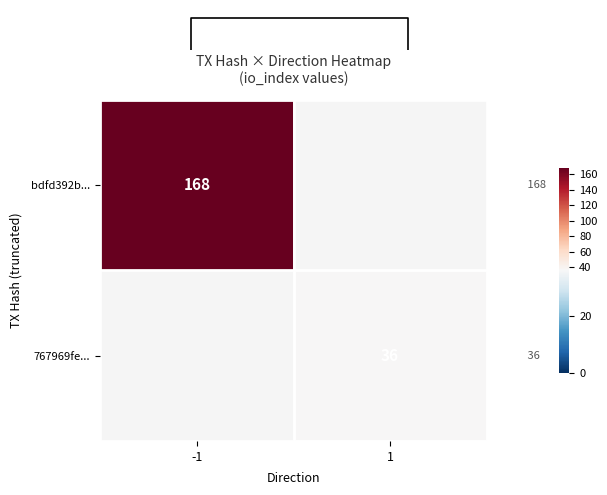

Is it true that 767969fe... equals 19 at 1?

False